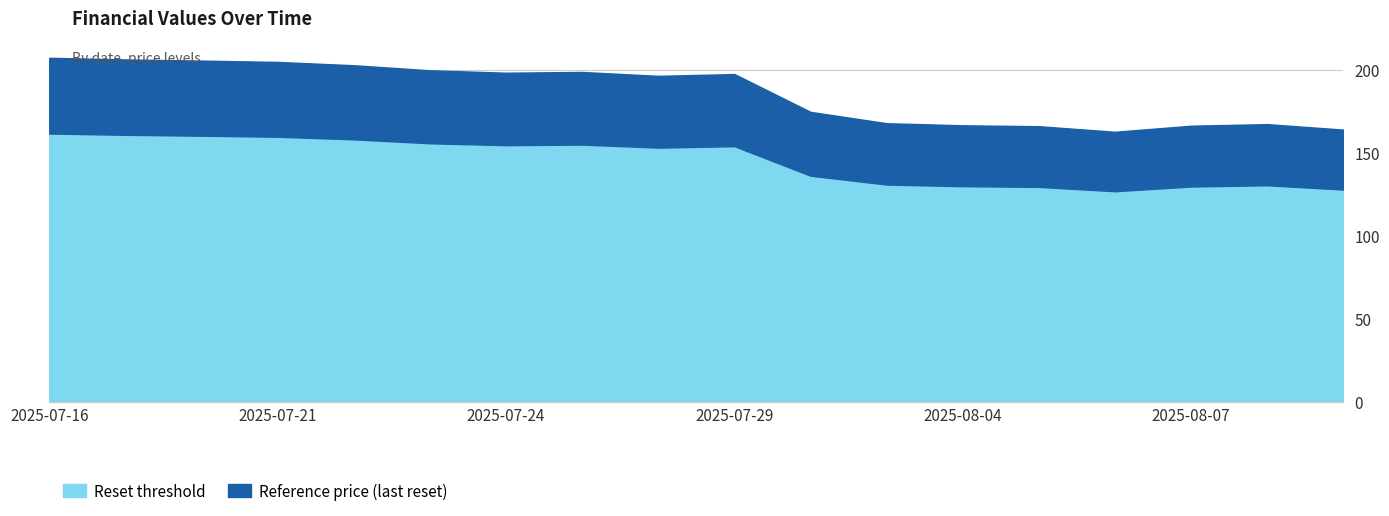

Which category has the lowest value in the Reference price (last reset) series?

2025-08-06